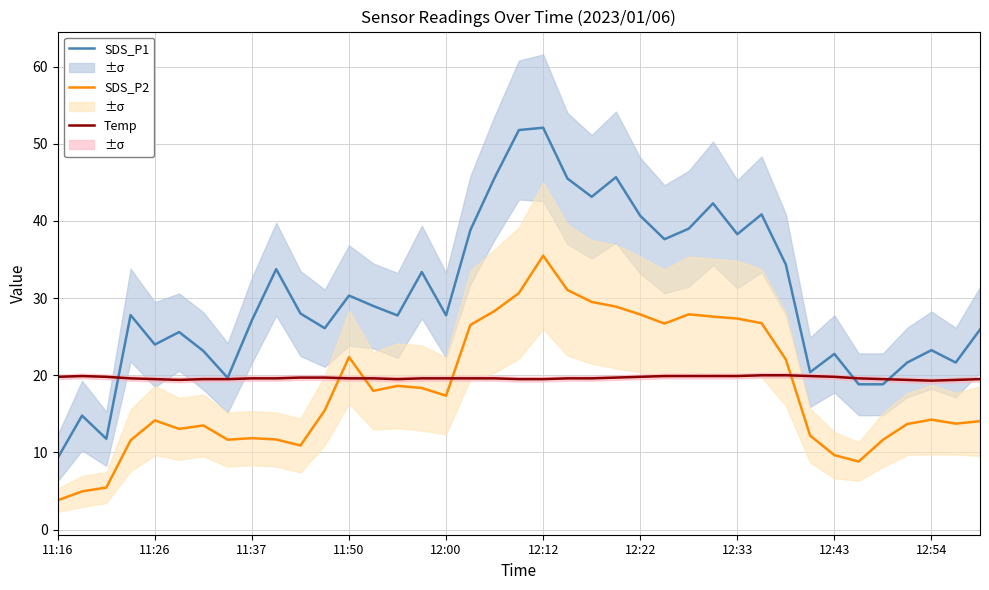

How many times do SDS_P2 and Temp cross each other?

4